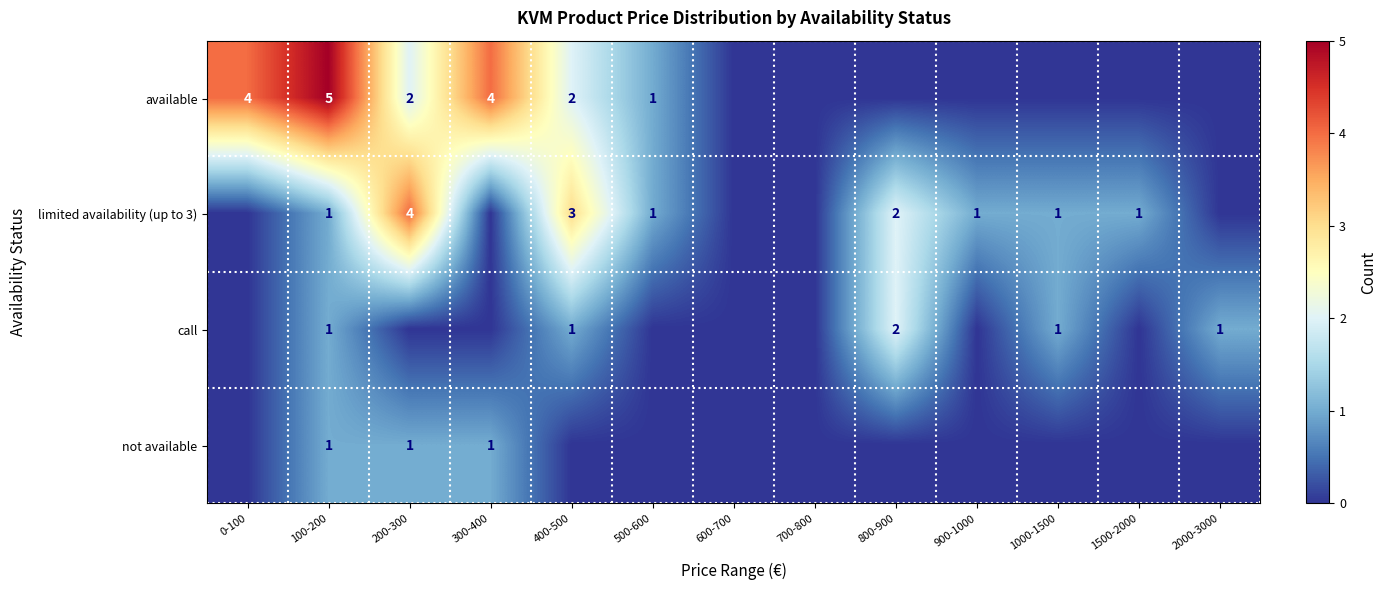

What is the spread (max minus min) of values at 900-1000?

1